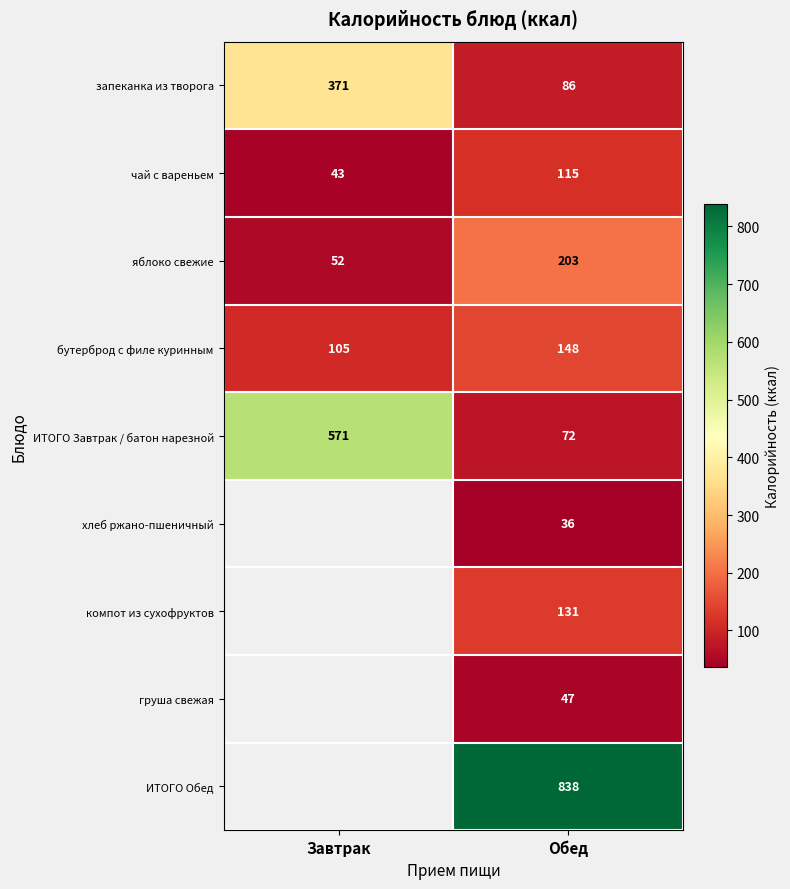

Which label corresponds to the smallest value in the chart?

Обед